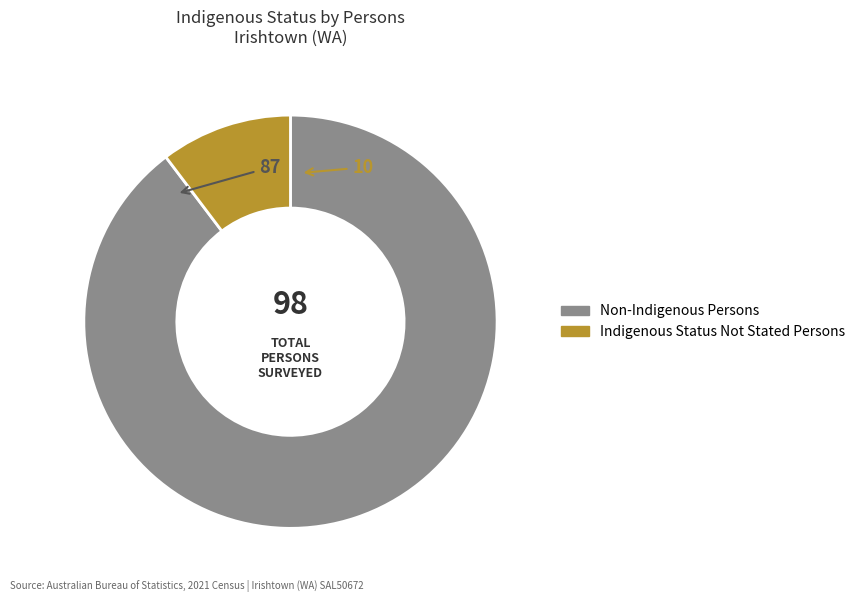

Is there any slice that represents more than half of the pie?

Yes